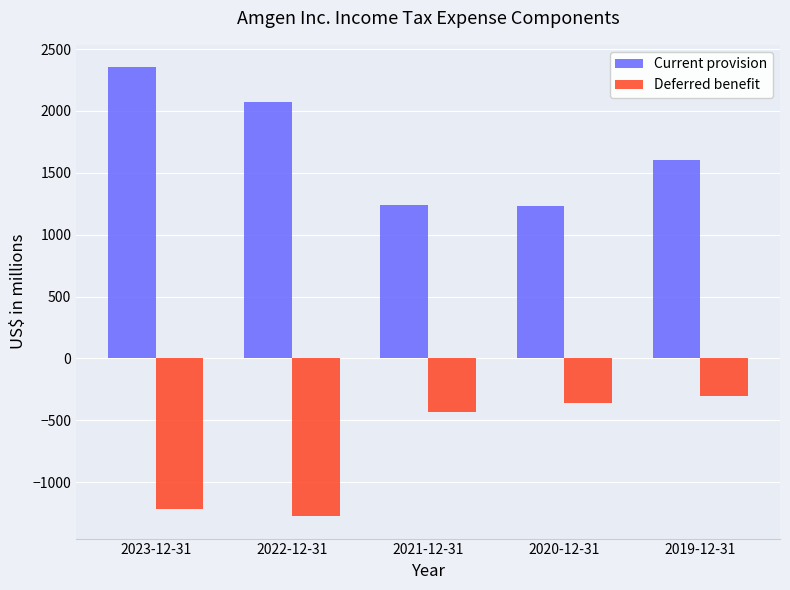

At how many categories does at least one series exceed 1419?

3